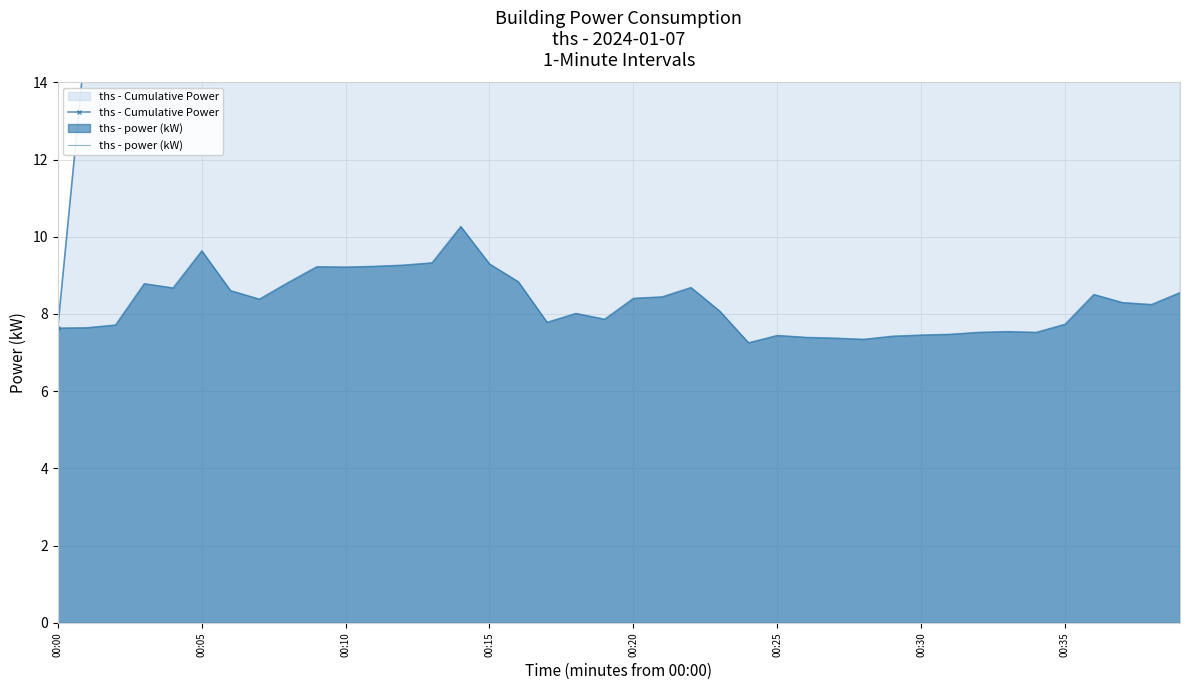

What is the difference between the maximum and minimum values in the ths - power (kW) series?

3.0